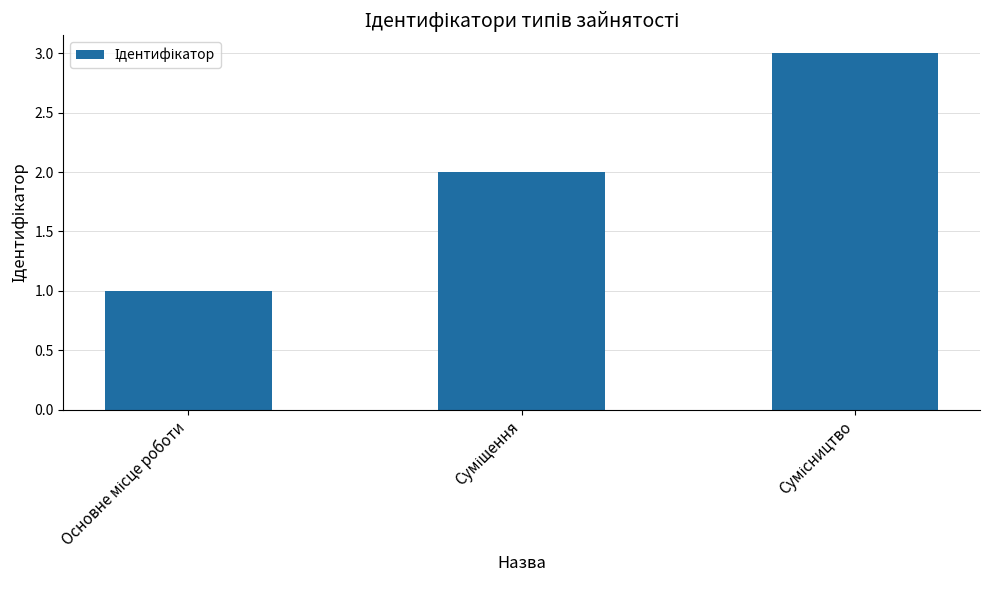

How many bars are there in total?

3